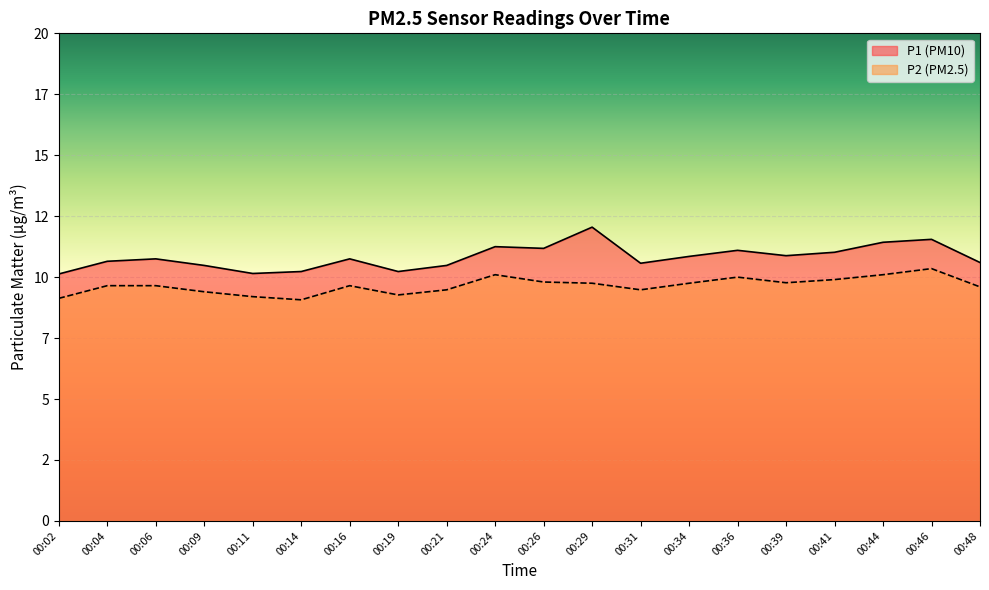

Count the number of categories in the chart.

20